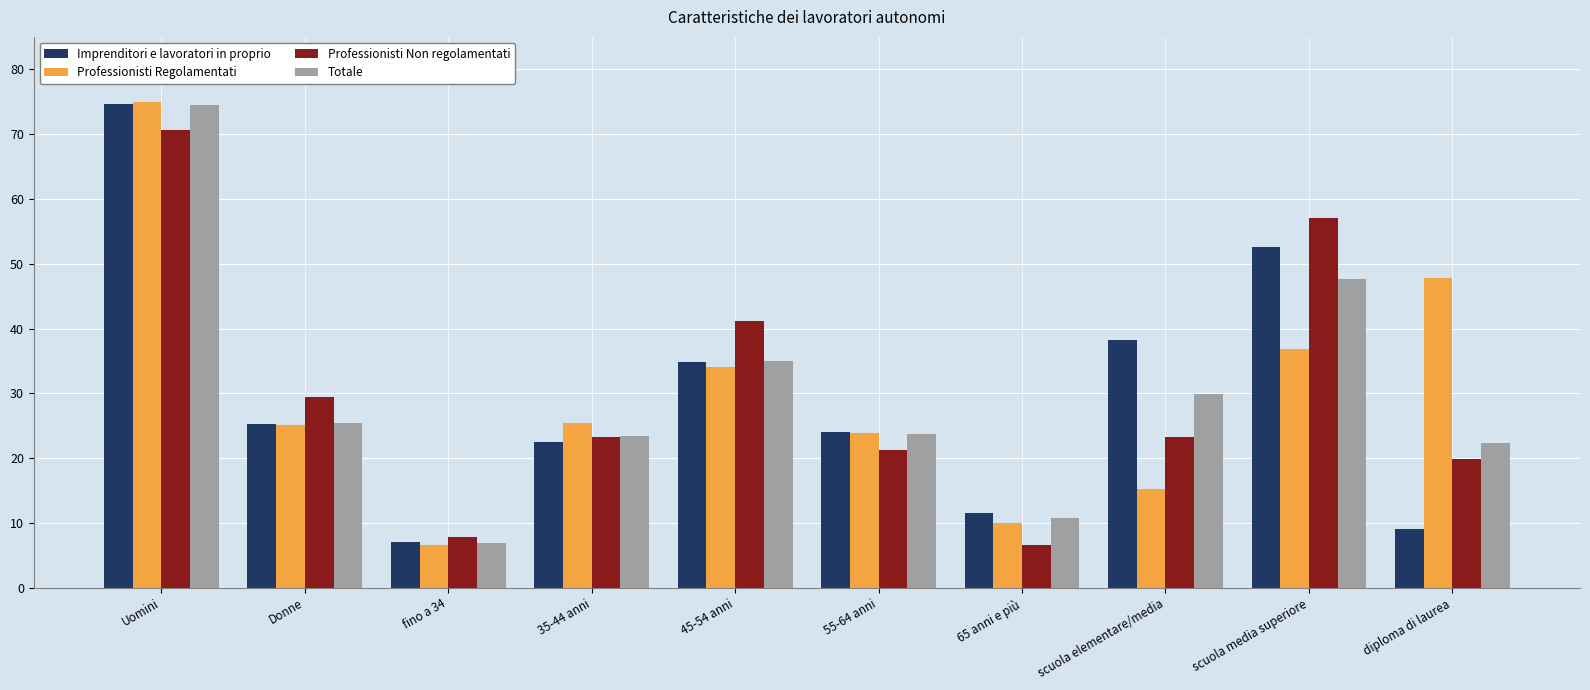

What is the difference between the second highest and minimum values in the Imprenditori e lavoratori in proprio series?

45.6